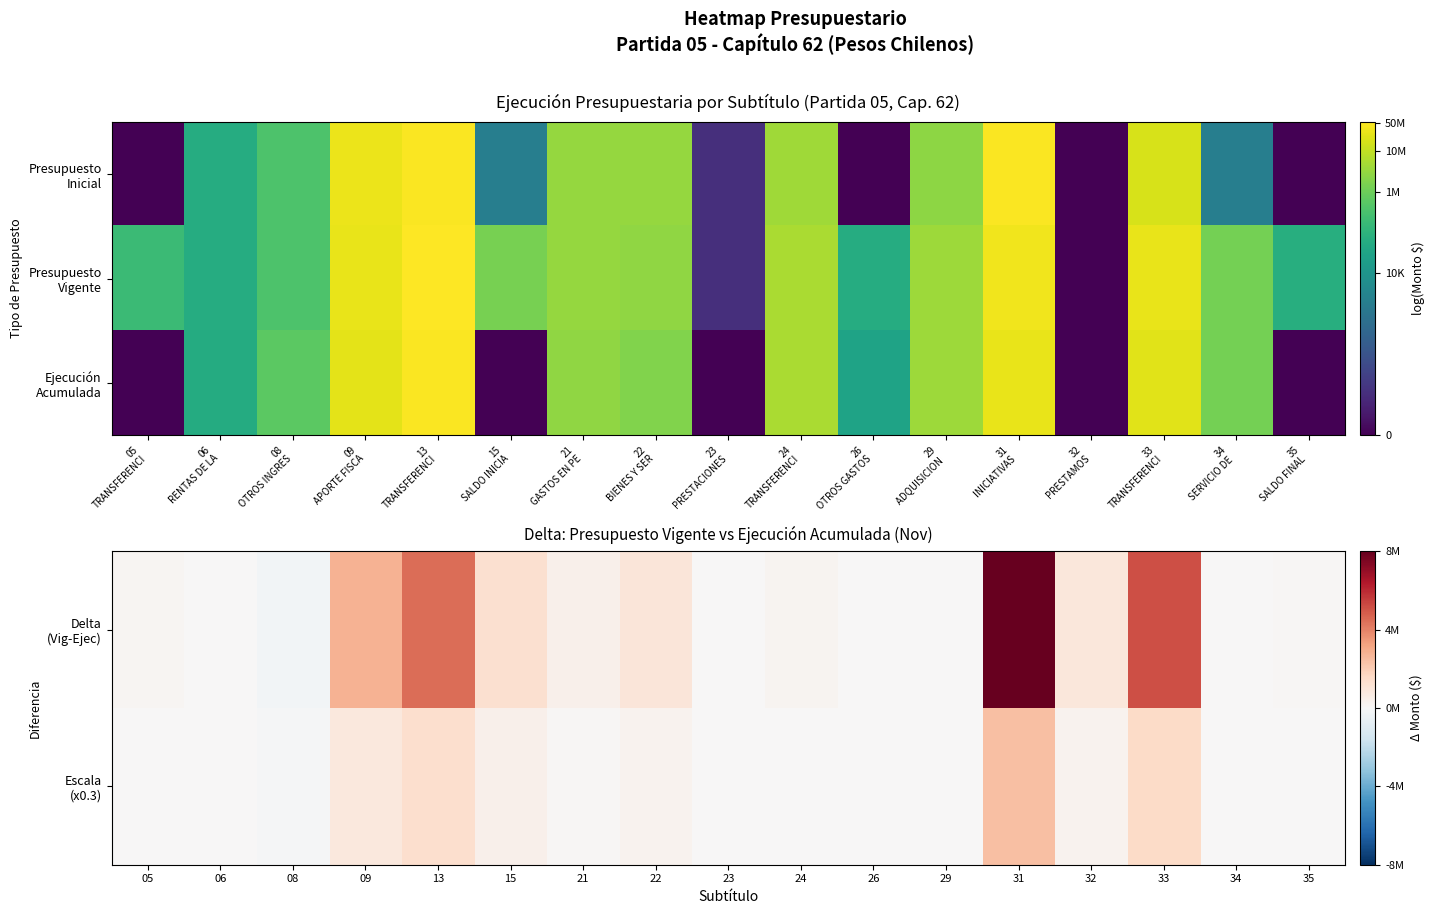

What is the greatest value displayed?

8541232.0